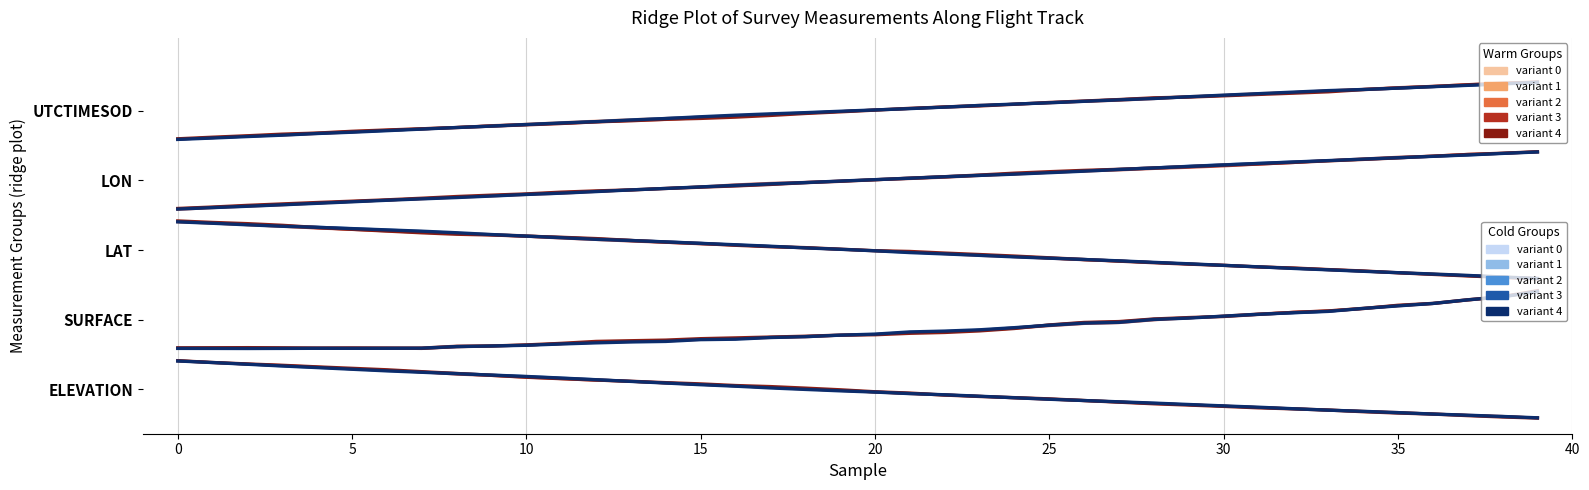

The value of variant 4 at 35 is 0.0. True or false?

False